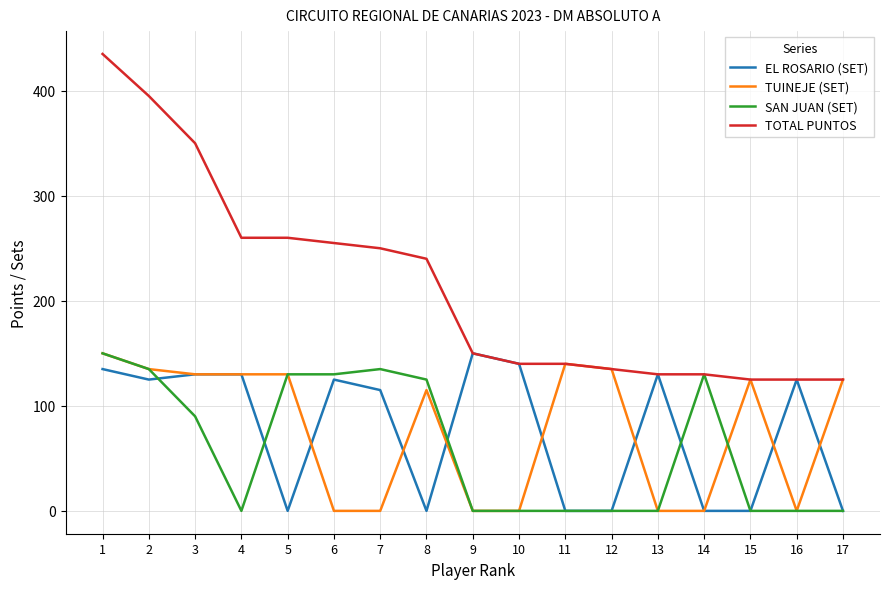

What is the sum of the TUINEJE (SET) values at 8 and 16?

115